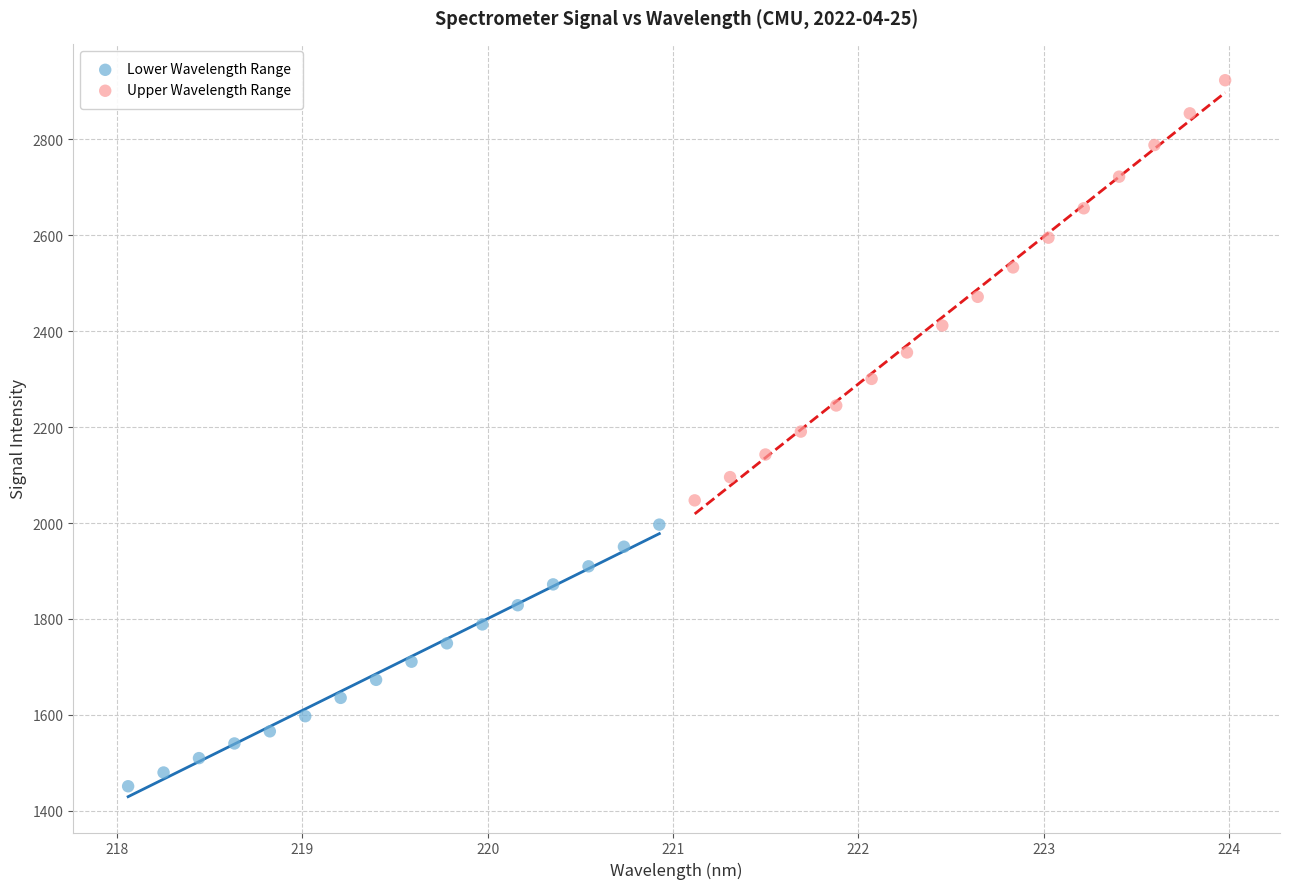

Which series contains the lowest Y value?

Lower Wavelength Range